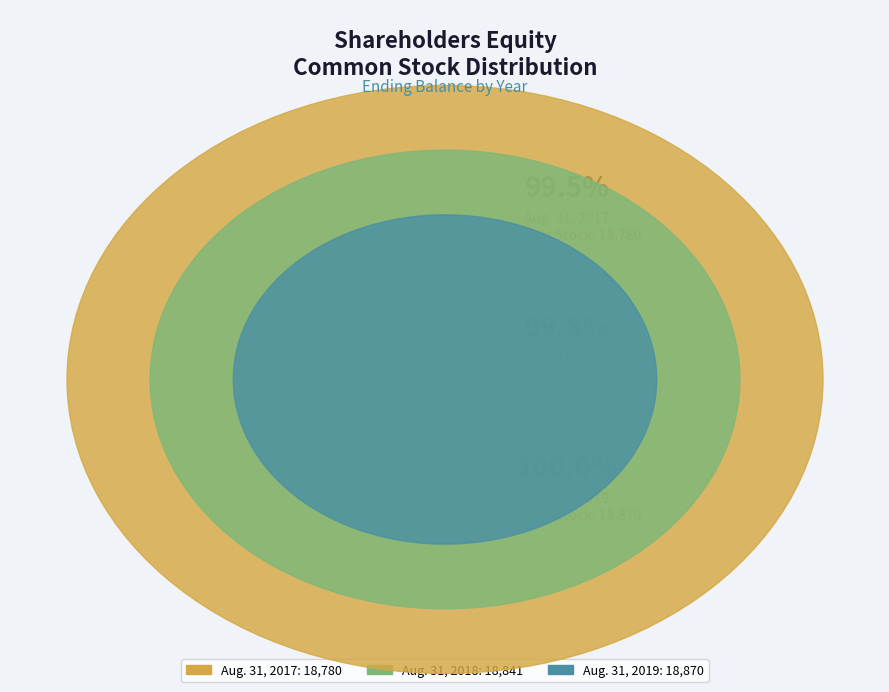

Rank the categories by value from highest to lowest.

Aug. 31, 2019, Aug. 31, 2018, Aug. 31, 2017